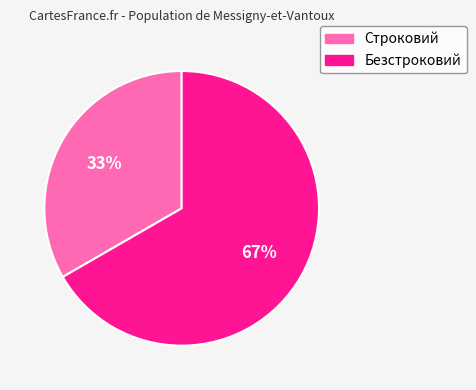

How many segments does this pie chart have?

2